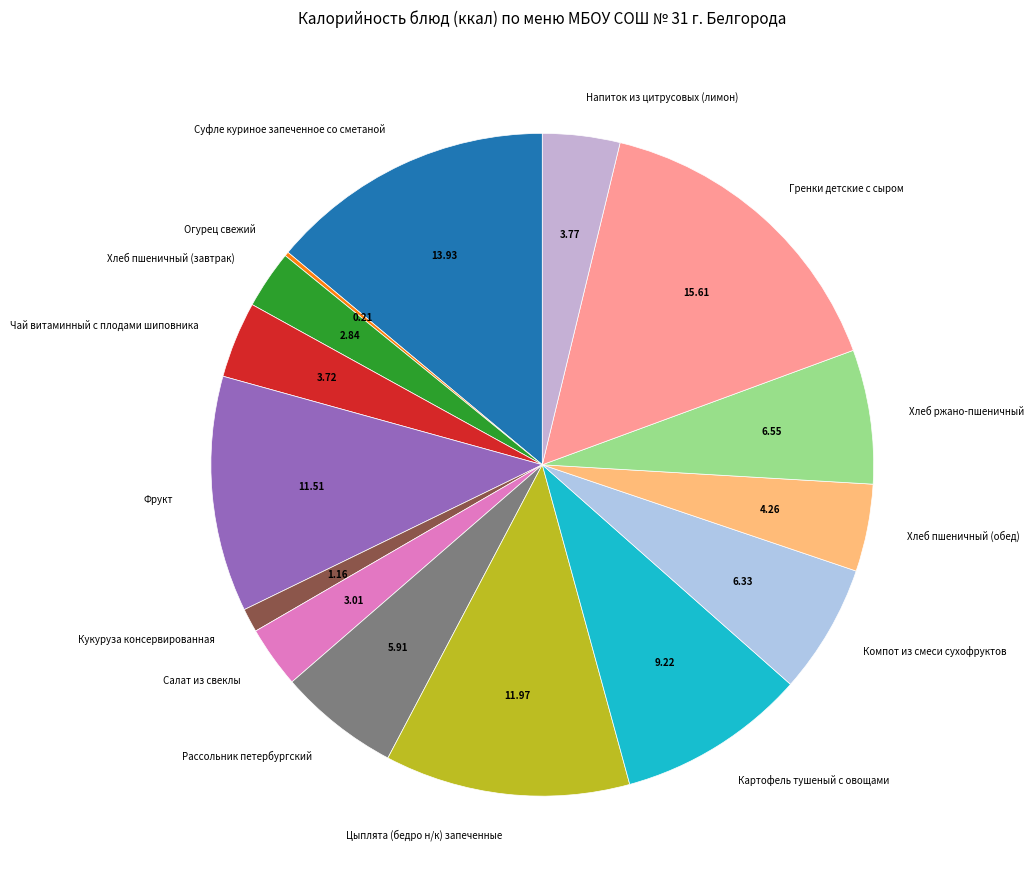

Approximately how many times larger is the value at Цыплята (бедро н/к) запеченные compared to Суфле куриное запеченное со сметаной?

0.9